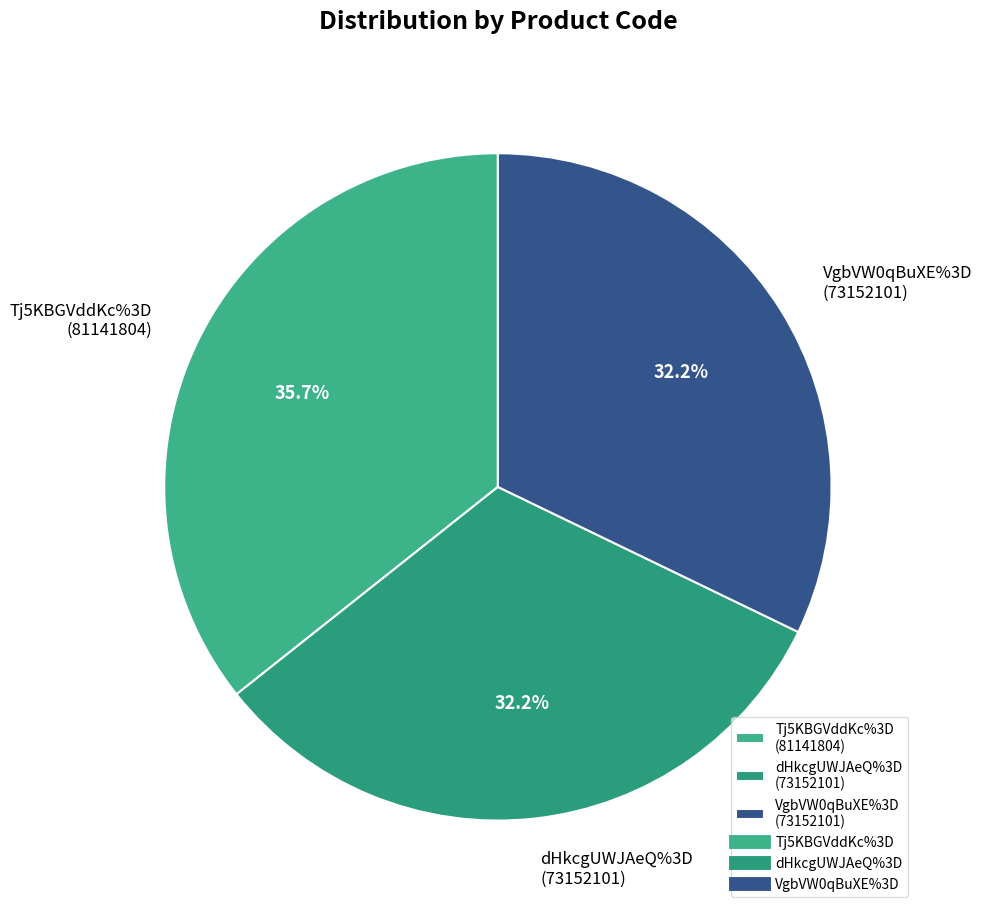

Count the number of slices in the pie.

3